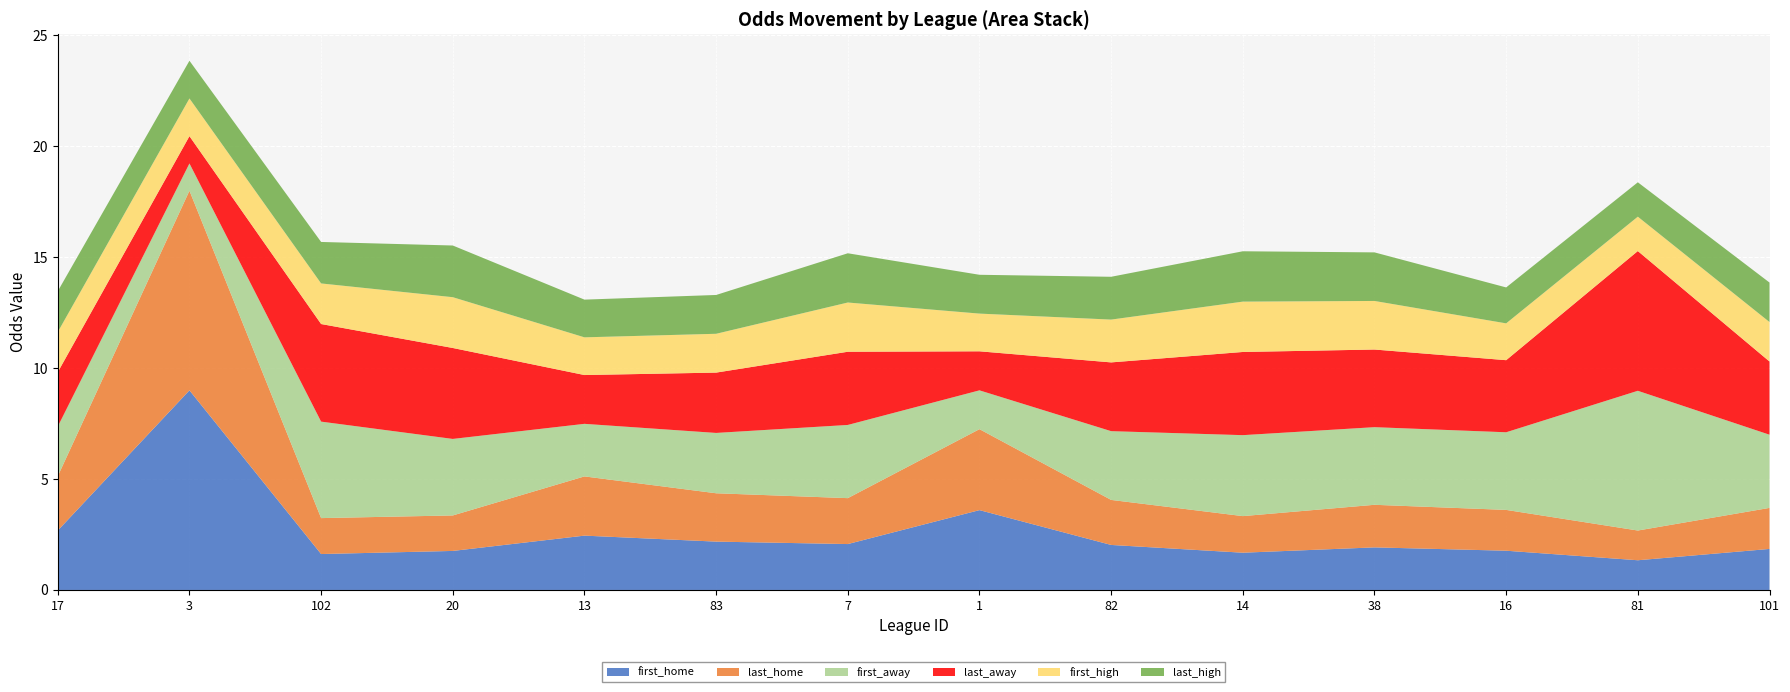

Reading left to right, transcribe all the data shown in this chart.

first_home: 2.7	9.0	1.6	1.8	2.5	2.2	2.1	3.6	2.0	1.7	1.9	1.8	1.3	1.9
last_home: 2.5	9.0	1.6	1.6	2.7	2.2	2.1	3.6	2.0	1.6	1.9	1.8	1.3	1.9
first_away: 2.2	1.2	4.3	3.5	2.4	2.7	3.3	1.8	3.1	3.6	3.5	3.5	6.3	3.3
last_away: 2.5	1.2	4.4	4.1	2.2	2.7	3.3	1.8	3.1	3.8	3.5	3.2	6.3	3.3
first_high: 1.8	1.7	1.8	2.3	1.7	1.8	2.2	1.7	1.9	2.3	2.2	1.7	1.6	1.8
last_high: 1.8	1.7	1.9	2.3	1.7	1.8	2.2	1.8	1.9	2.3	2.2	1.6	1.6	1.8